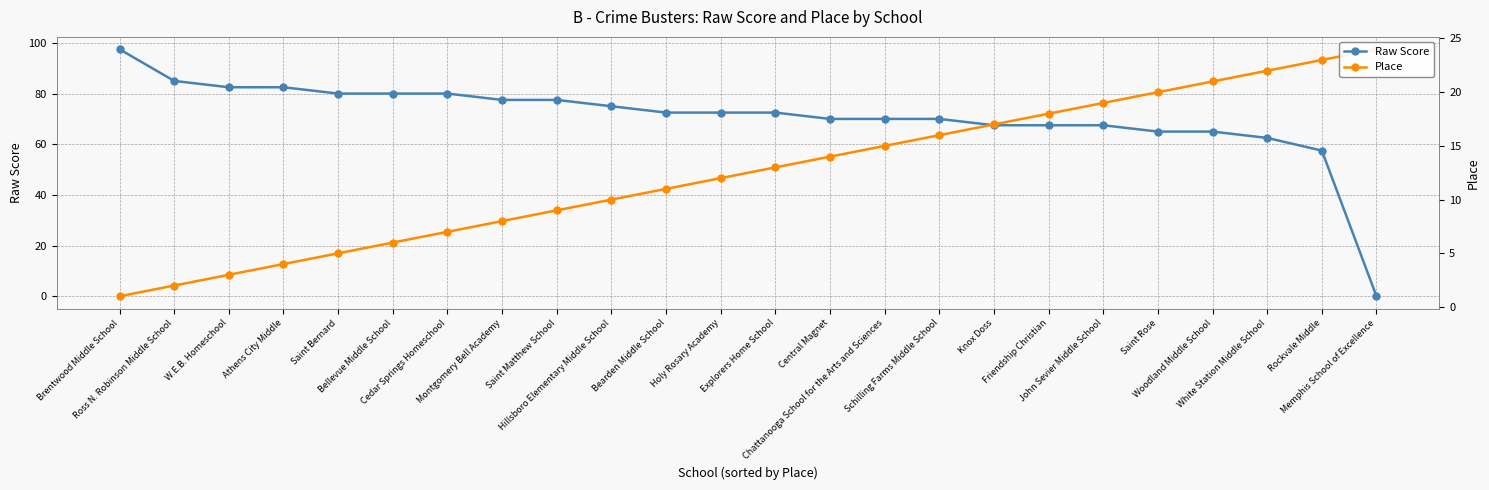

True or false: Raw Score and Place intersect in this chart.

True